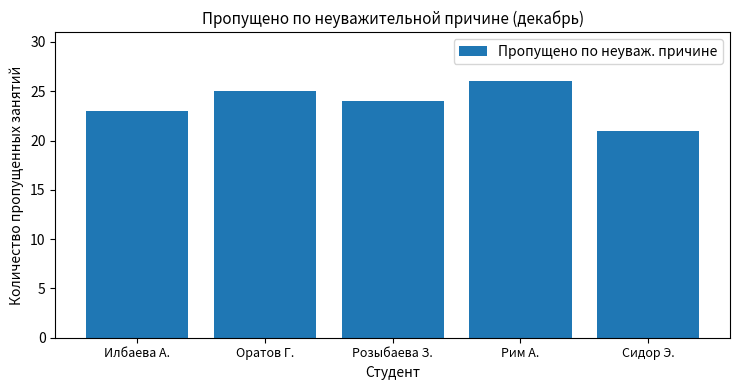

Reading left to right, transcribe all the data shown in this chart.

Илбаева А.=23	Оратов Г.=25	Розыбаева З.=24	Рим А.=26	Сидор Э.=21